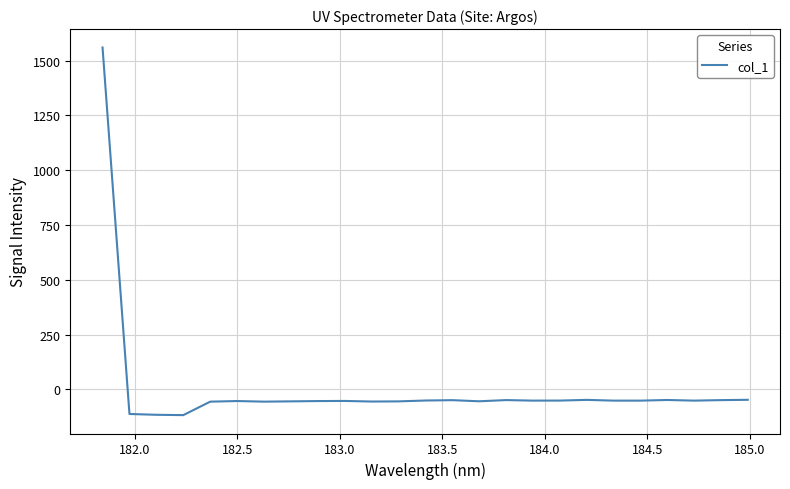

What is the maximum value shown in the chart?

1560.2